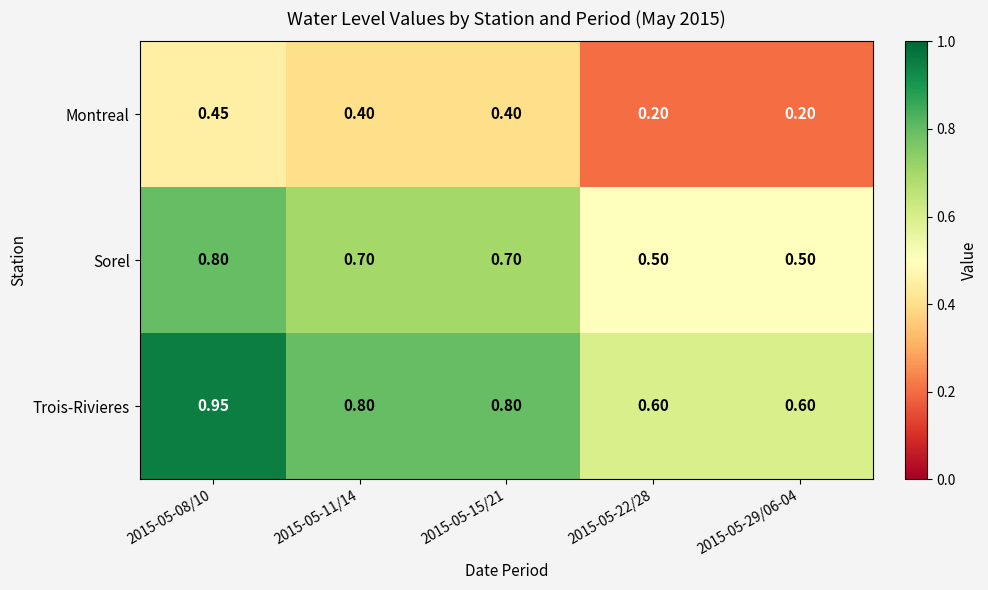

List the series in order of their peak value, lowest first.

Montreal, Sorel, Trois-Rivieres